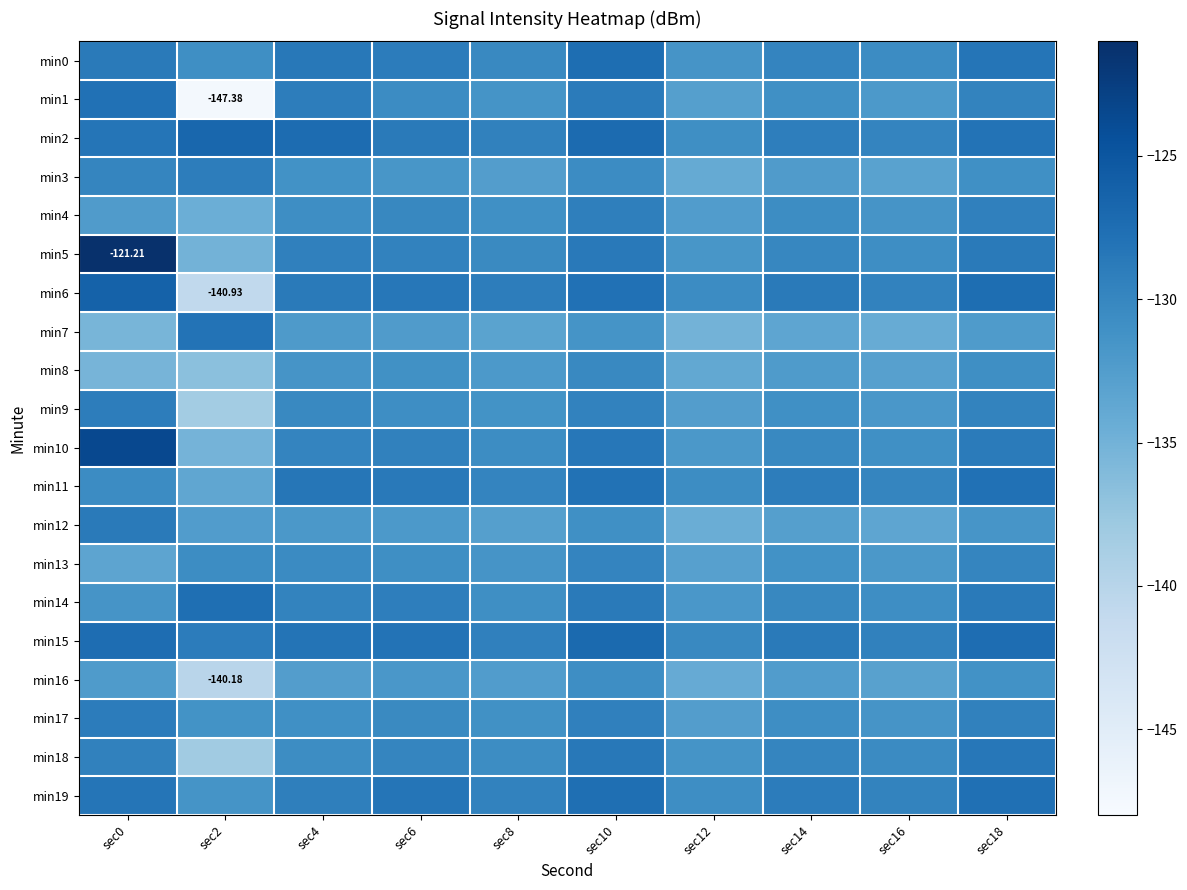

What is the smallest value displayed?

-147.4